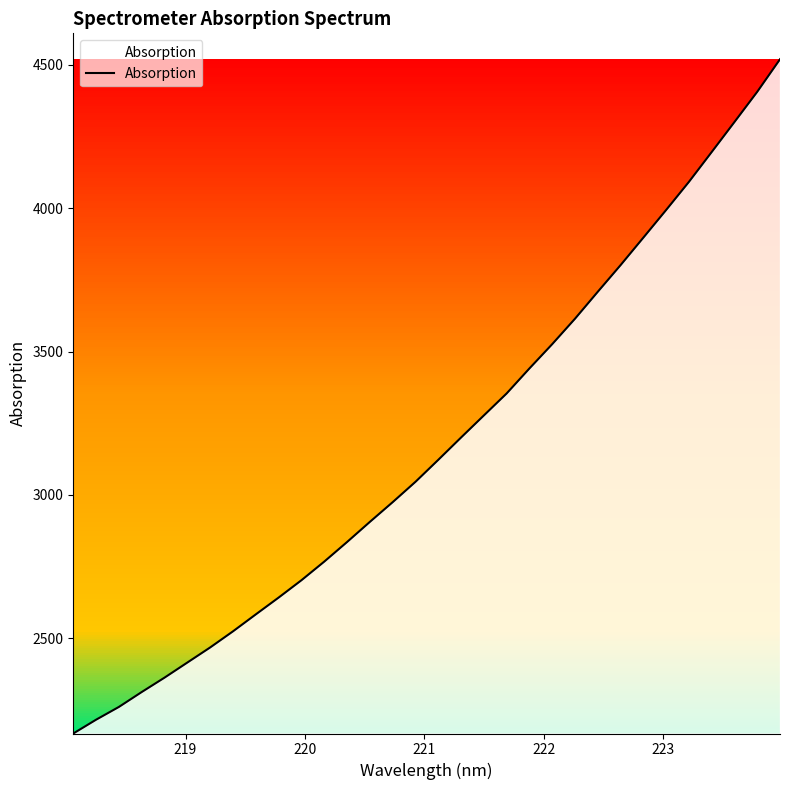

What is the greatest value displayed?

4519.5